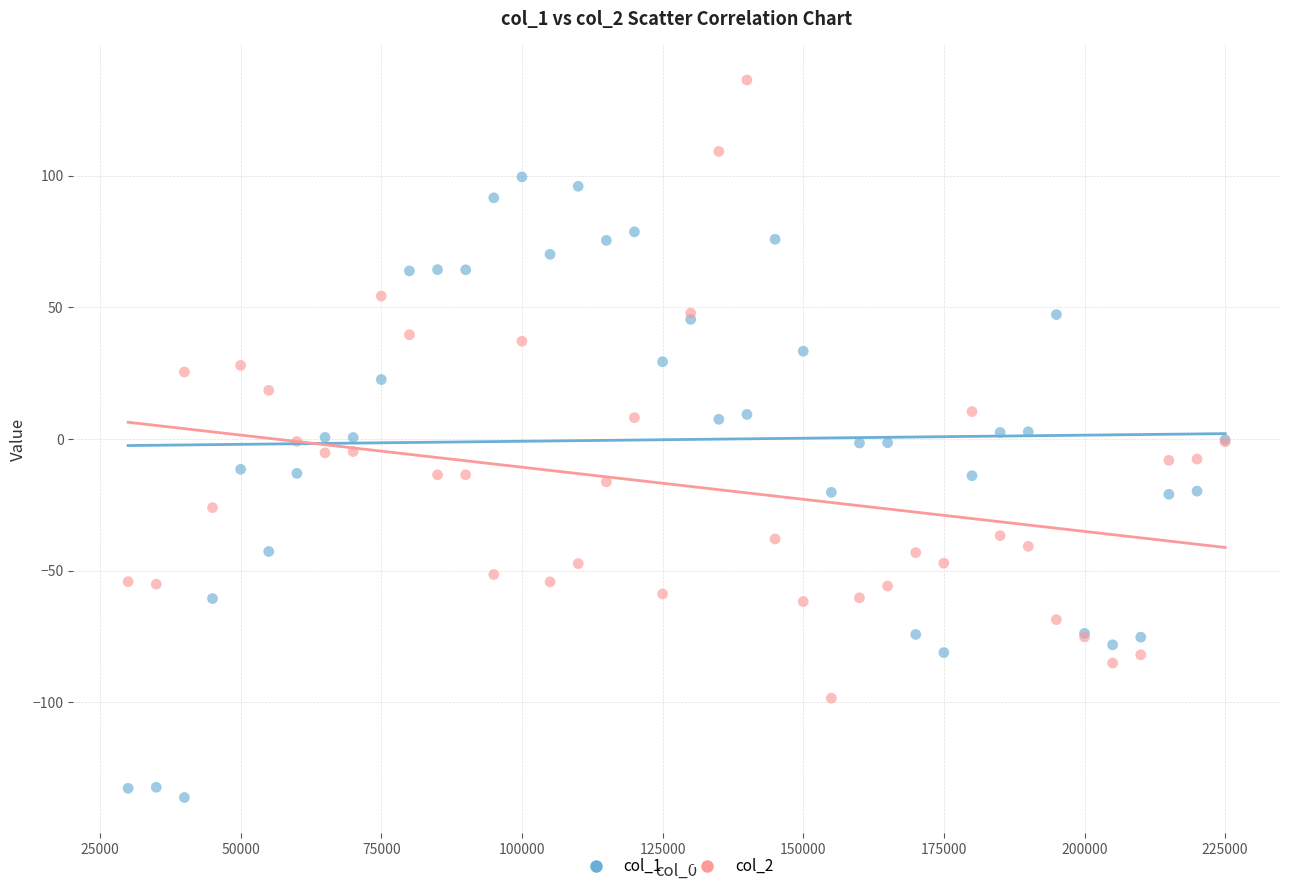

What are all the series names shown in the legend?

col_1, col_2